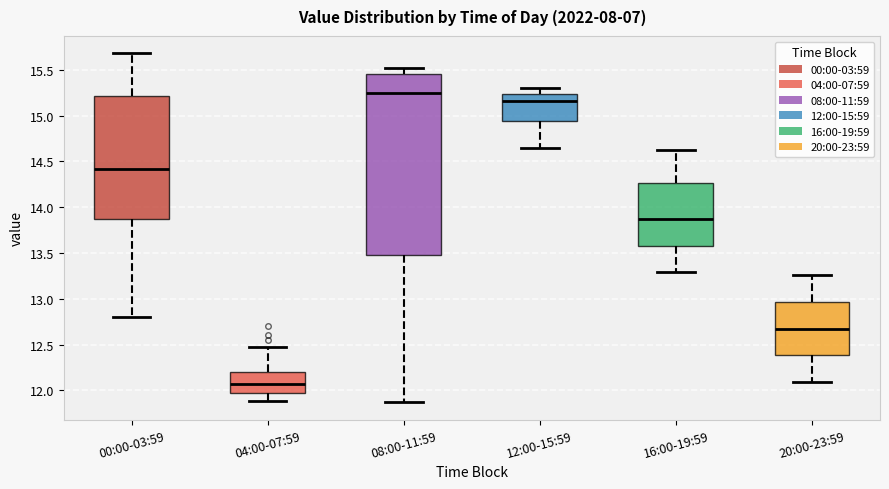

Reading left to right, transcribe this box plot: for each box, give where its median line is, the range the box spans, and where its two whiskers end, as read against the y-axis. The values are not printed on the chart, so give them approximately, as read against the axis.

00:00-03:59: median 14.40, box 13.85 to 15.20, whiskers 12.80 to 15.70
04:00-07:59: median 12.10, box 12.00 to 12.20, whiskers 11.90 to 12.50
08:00-11:59: median 15.25, box 13.50 to 15.45, whiskers 11.85 to 15.50
12:00-15:59: median 15.15, box 14.95 to 15.25, whiskers 14.65 to 15.30
16:00-19:59: median 13.90, box 13.60 to 14.25, whiskers 13.30 to 14.60
20:00-23:59: median 12.70, box 12.40 to 12.95, whiskers 12.10 to 13.25